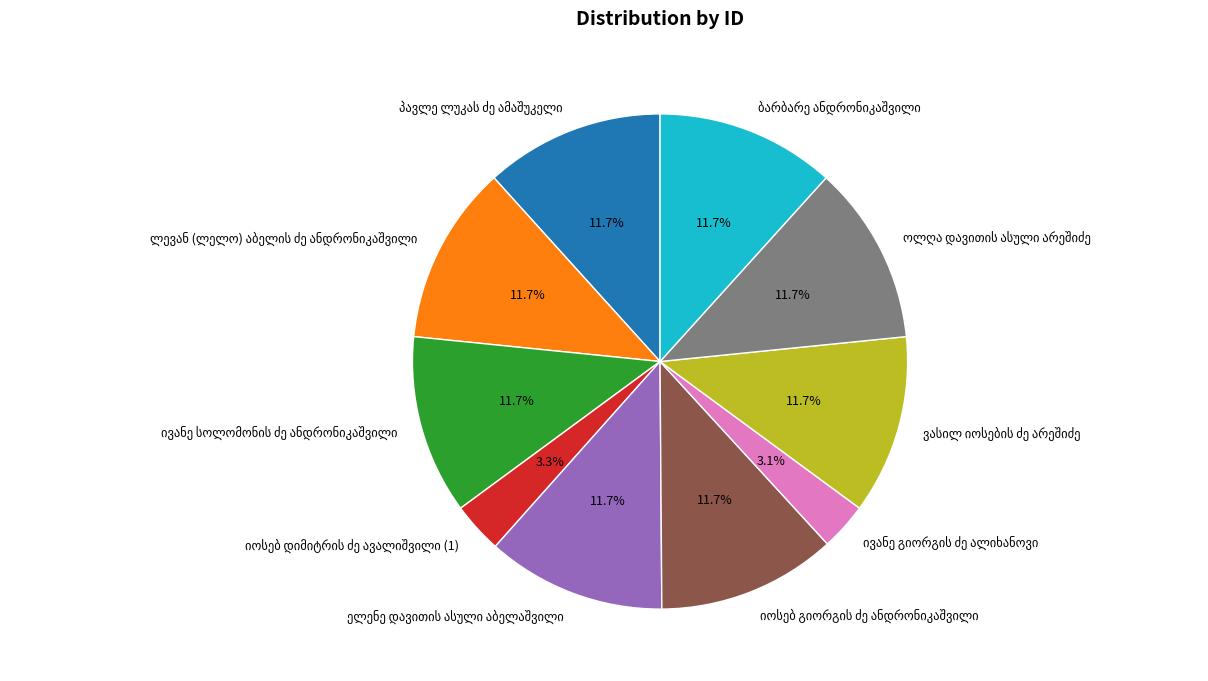

How many slices are in this pie chart?

10